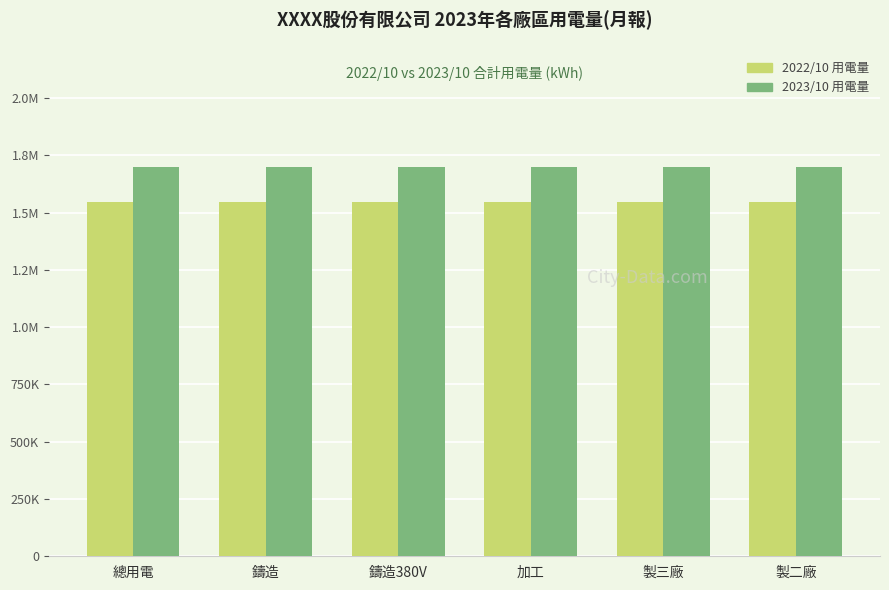

What is the label of the 6th bar from the left?

製二廠